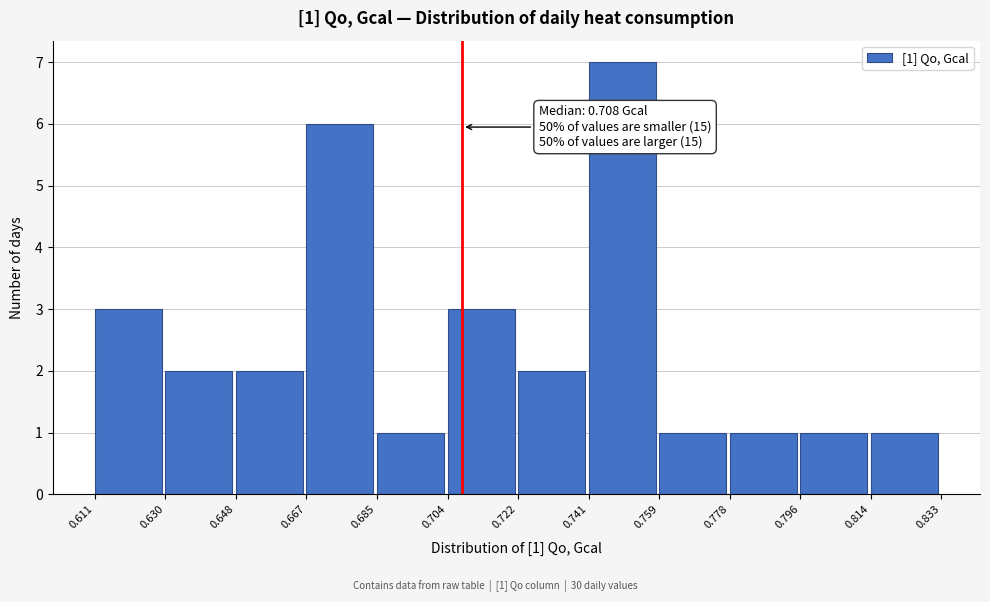

Which range on the x-axis has the tallest bar?

0.741 to 0.759